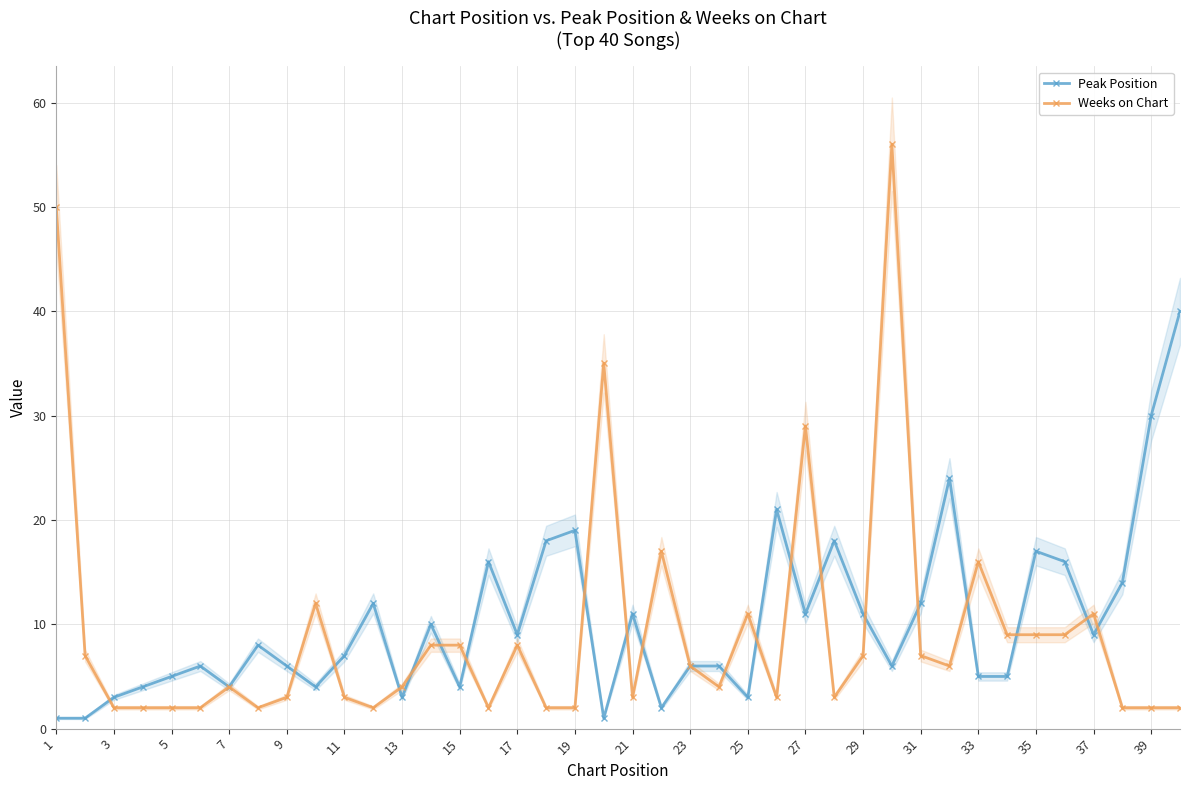

The Peak Position series shows 7 at 27. True or false?

False